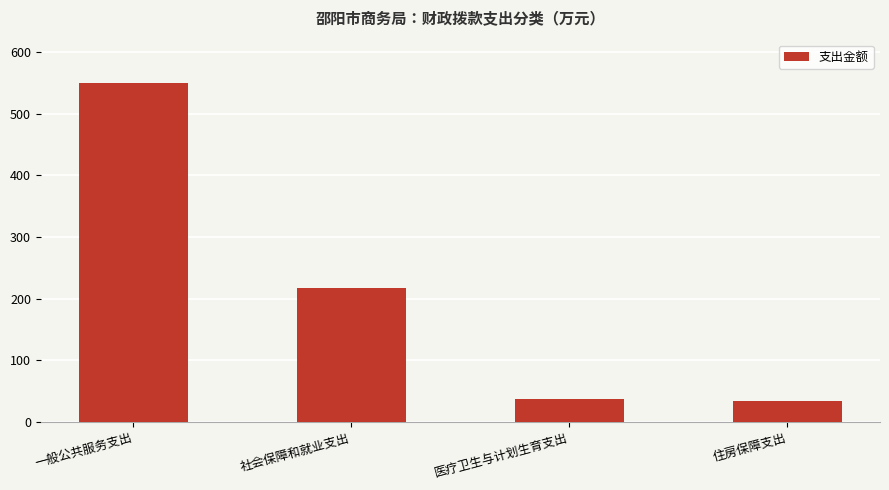

What is the sum of the values at 社会保障和就业支出 and 住房保障支出?

252.6